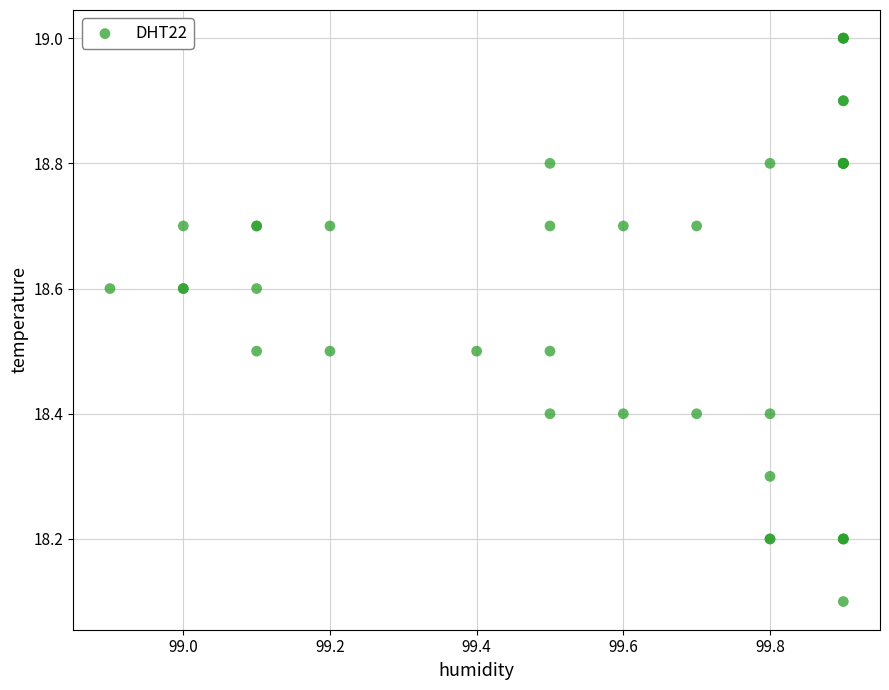

What Y value in the scatter plot is closest to 18?

18.1